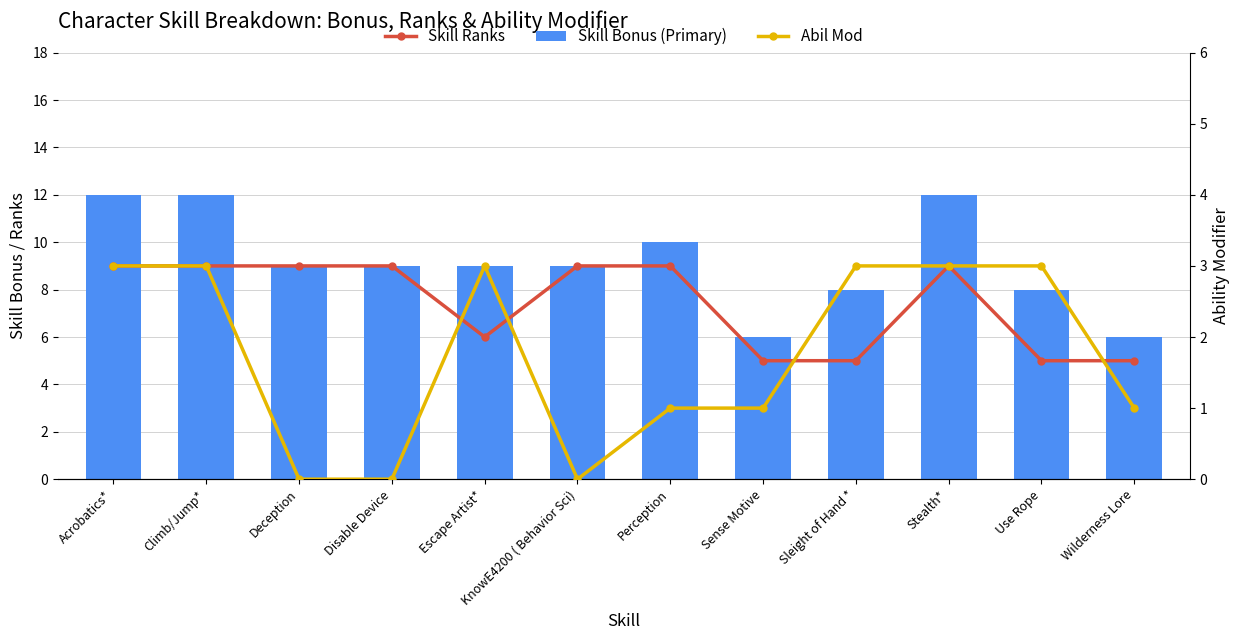

What is the approximate value of Skill Bonus (Primary) at Sleight of Hand *?

8